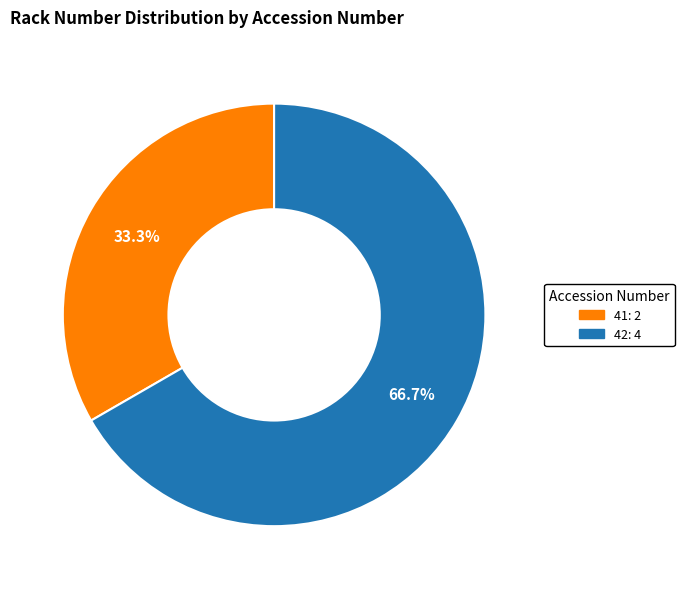

To the nearest percent, what portion does 42 represent?

67%